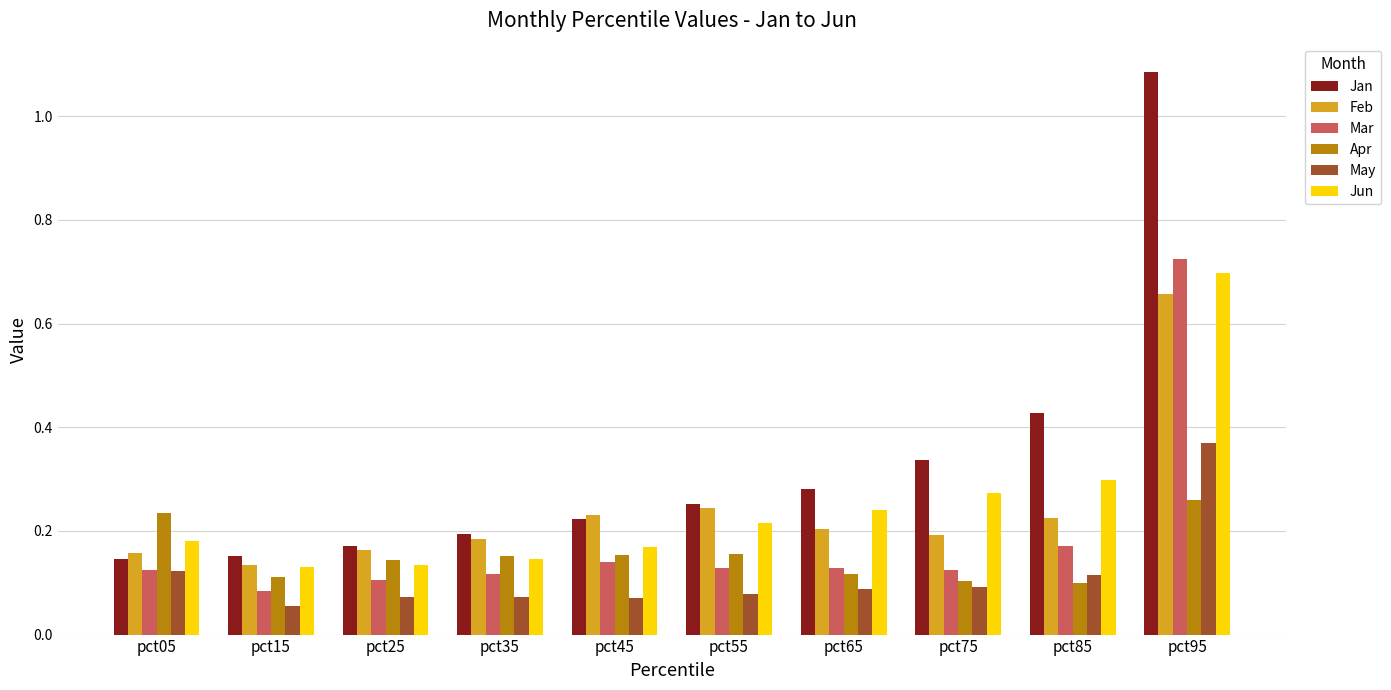

Which series changed the most between pct75 and pct85?

Jan